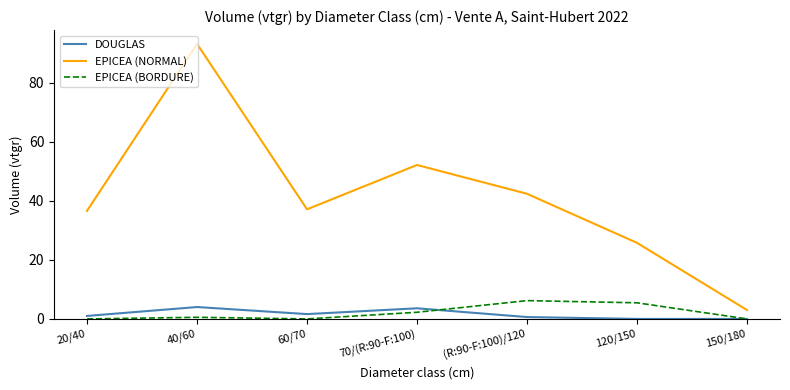

What is the spread (max minus min) of values at (R:90-F:100)/120?

41.7